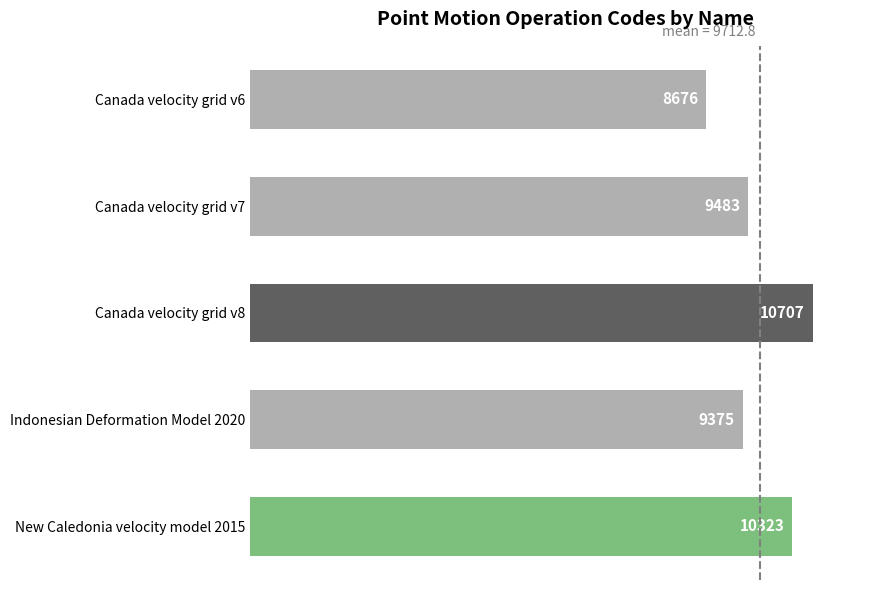

Rank the categories by value from lowest to highest.

Canada velocity grid v6, Indonesian Deformation Model 2020, Canada velocity grid v7, New Caledonia velocity model 2015, Canada velocity grid v8